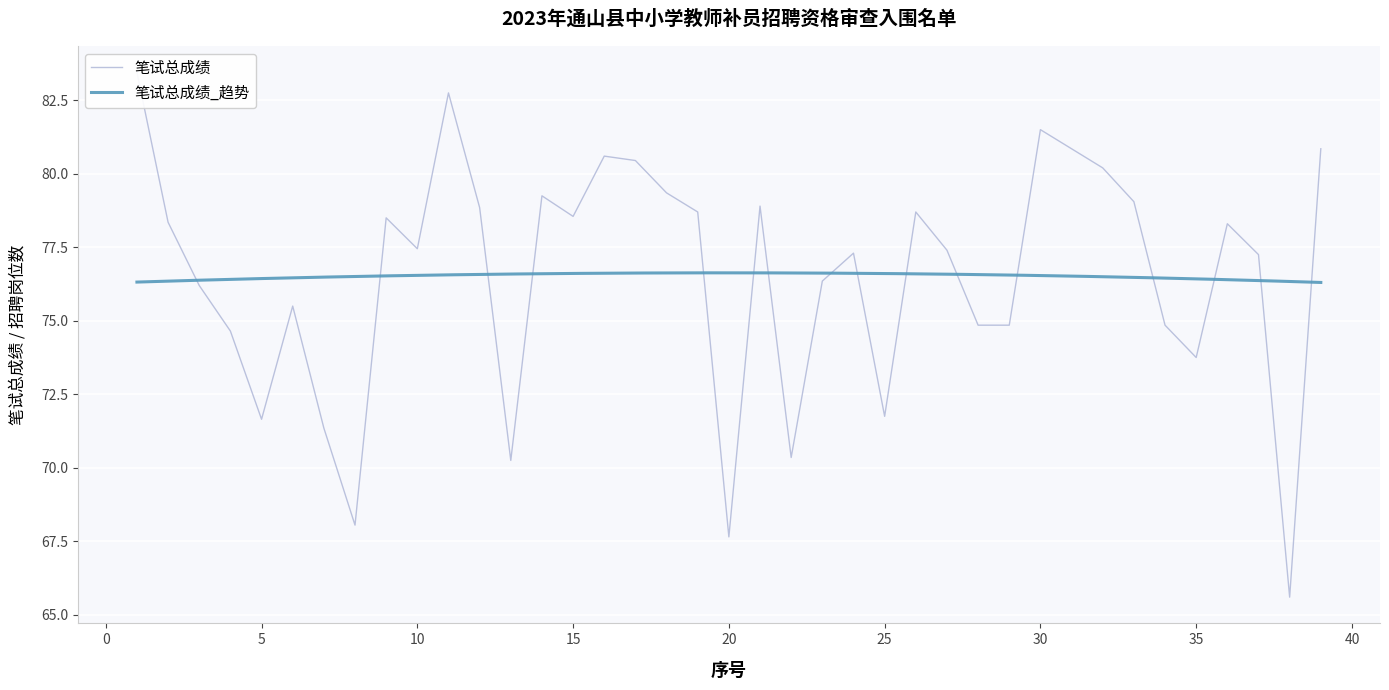

Where is the first local minimum?

5